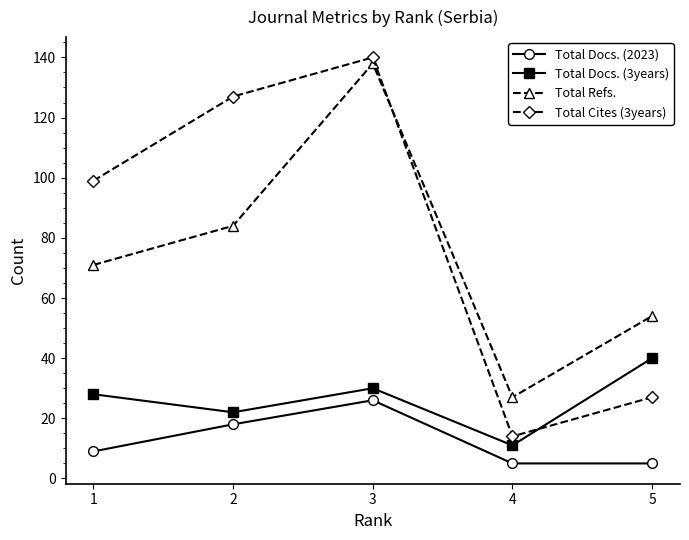

What is the value of the Total Cites (3years) point at the 1st from the left?

99